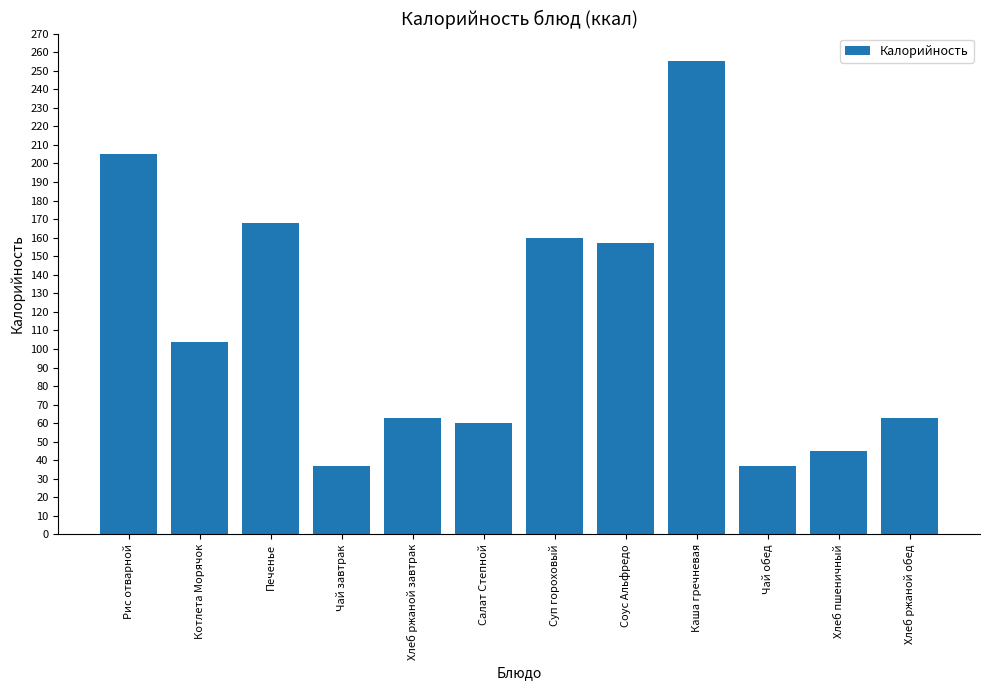

How many series are shown in this chart?

1